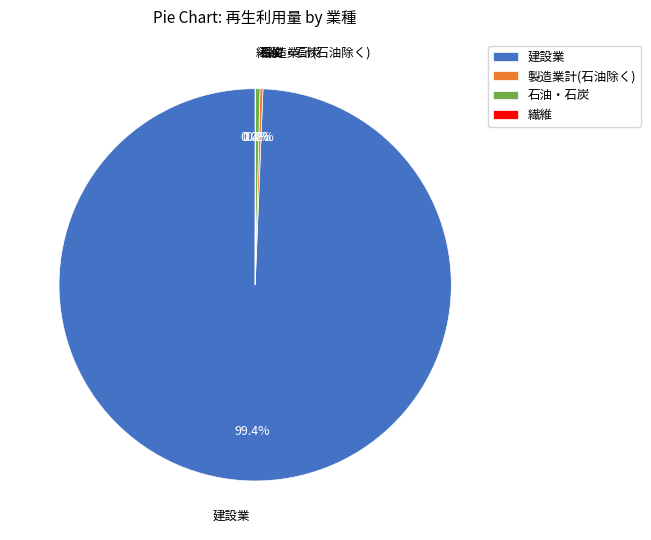

Which slice is the largest?

建設業